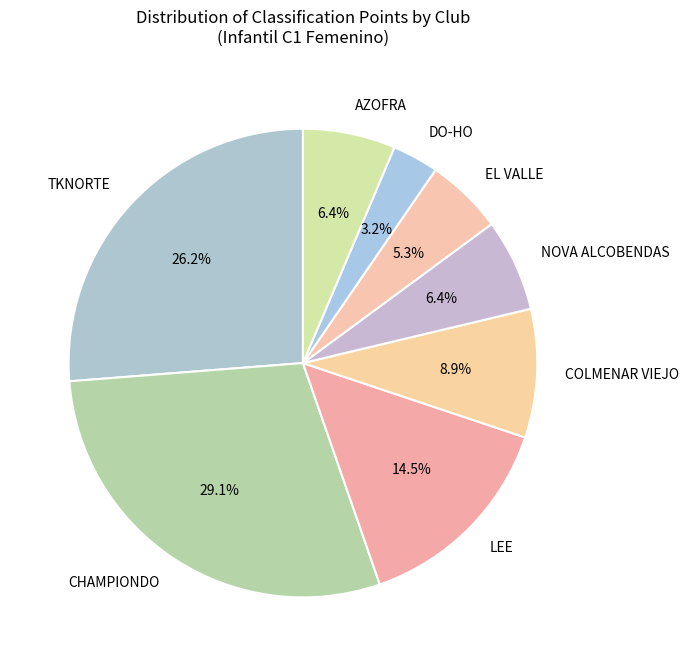

Does any single category account for the majority?

No